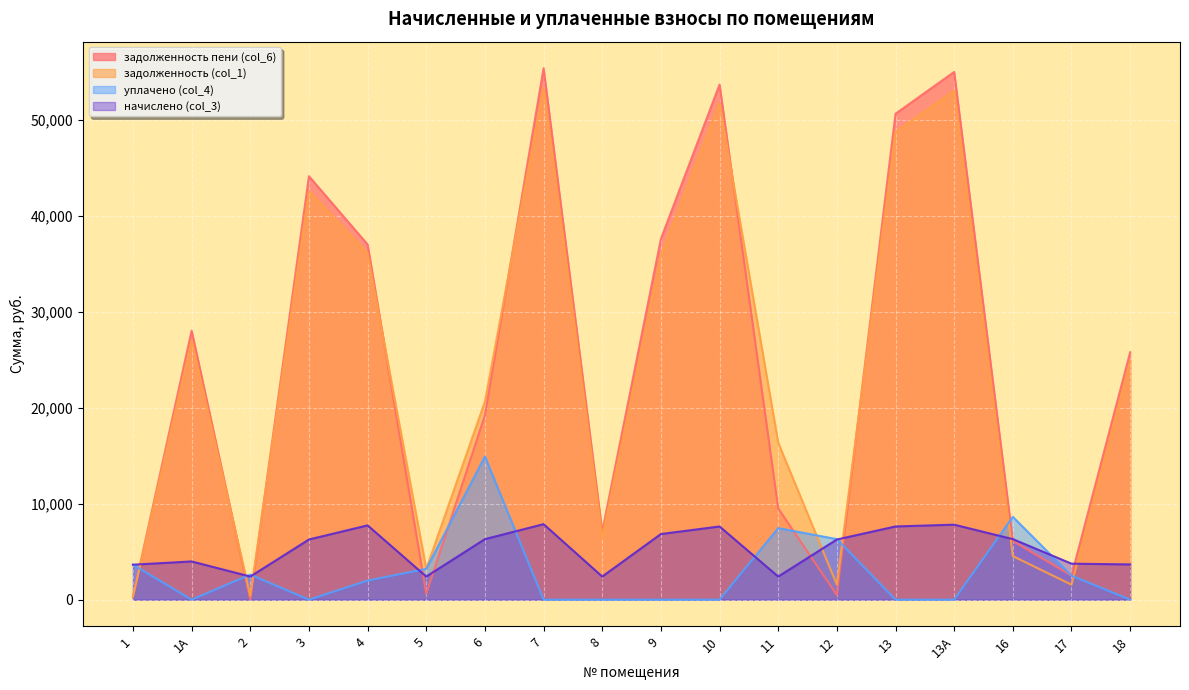

What is the label of the 5th point from the right?

13